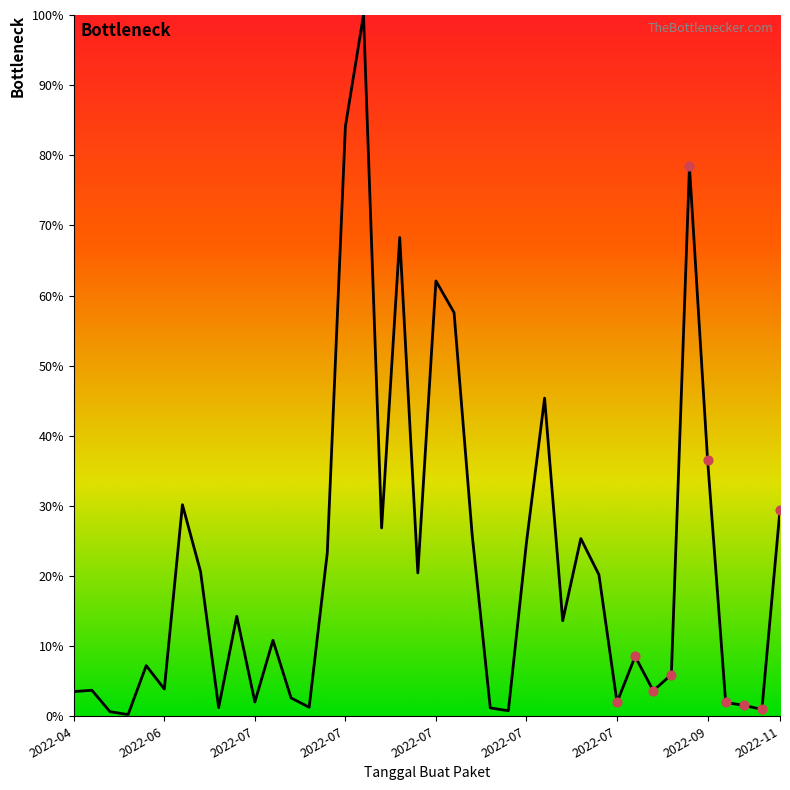

What is the maximum value shown in the chart?

100.0